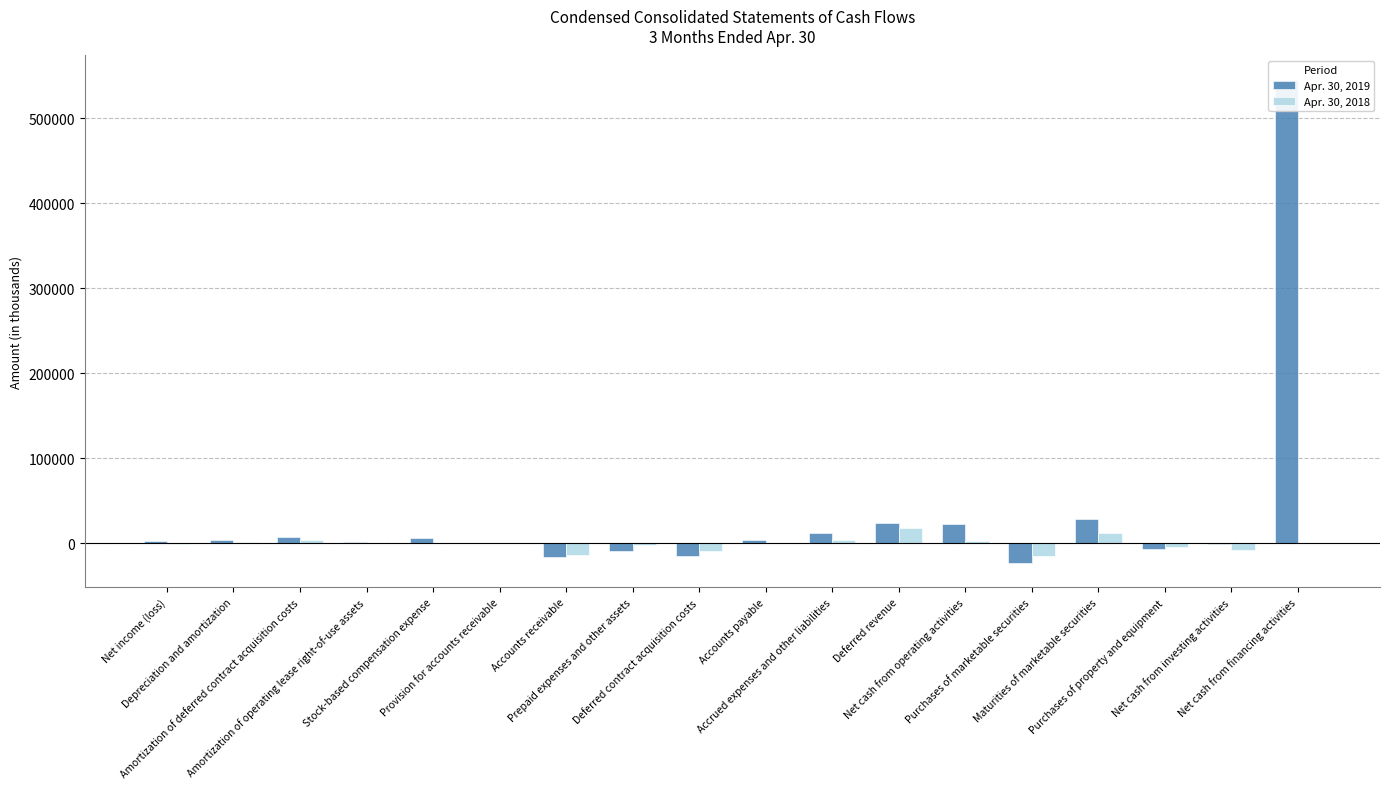

What are all the series names shown in the legend?

Apr. 30, 2019, Apr. 30, 2018